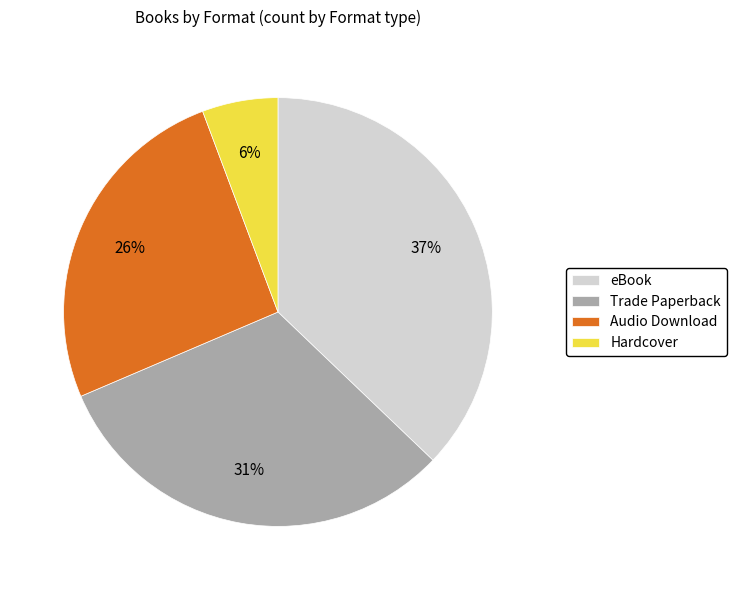

Is there any slice that represents more than half of the pie?

No